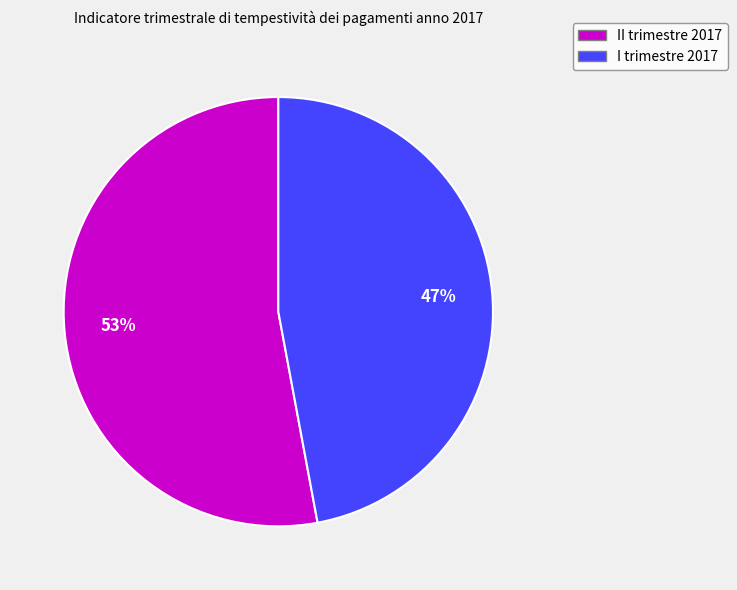

True or false: II trimestre 2017 accounts for 43% of the total.

False